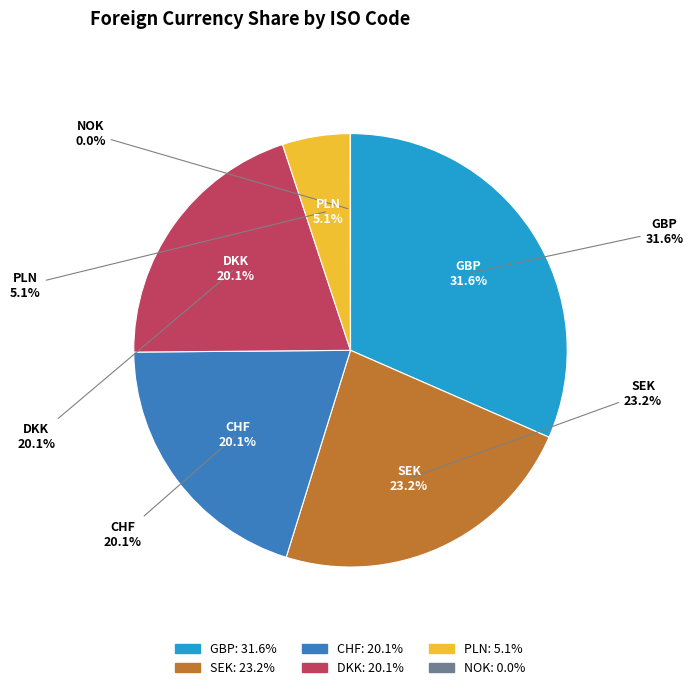

True or false: CHF accounts for 20% of the total.

True